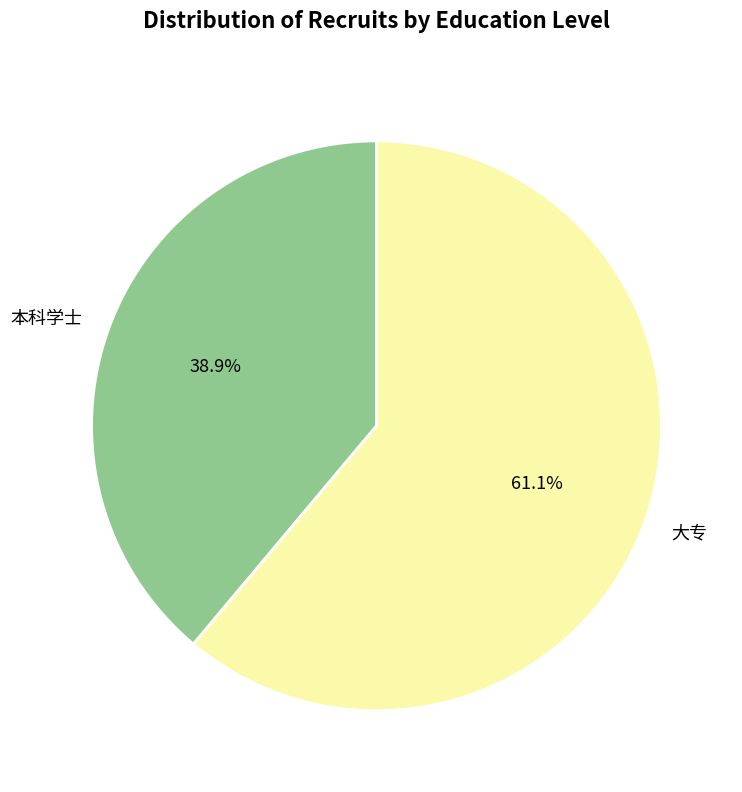

Between 本科学士 and 大专, which is larger?

大专